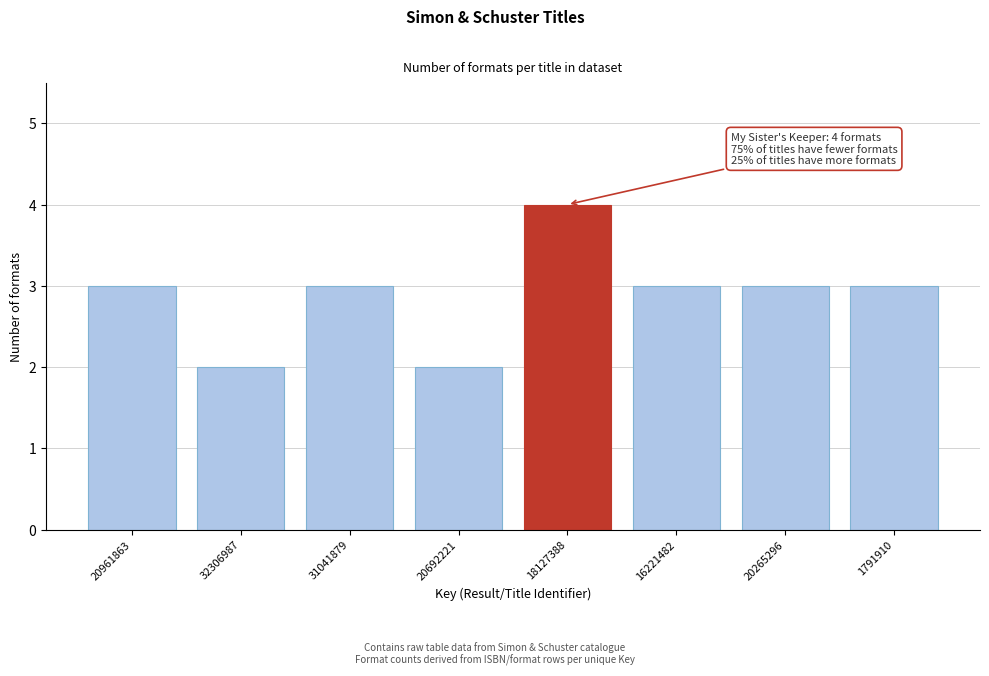

Reading left to right, transcribe all the data shown in this chart.

3	2	3	2	4	3	3	3